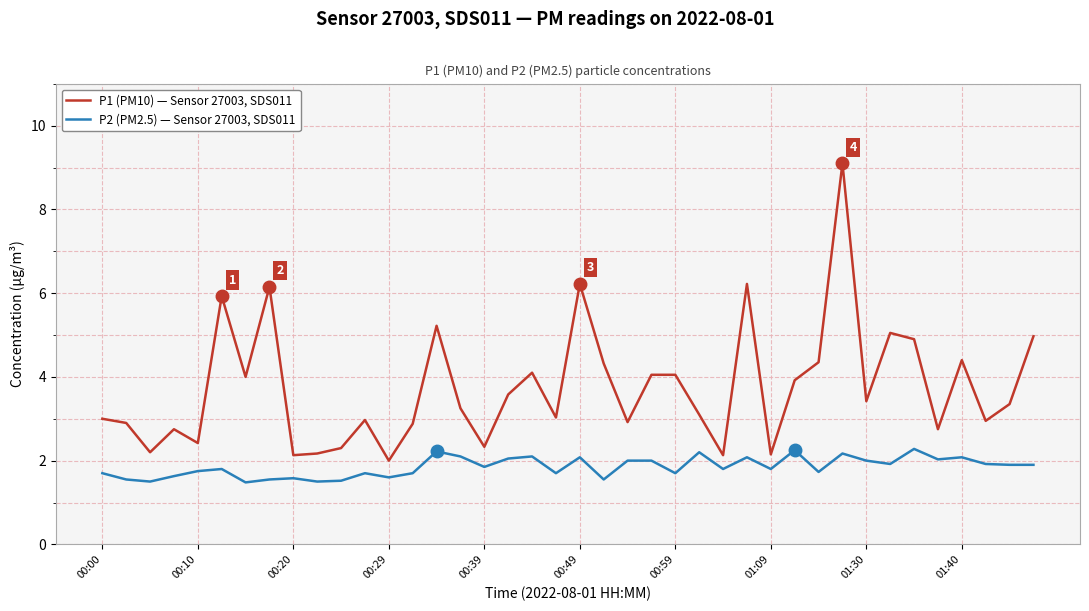

What is the difference between the maximum and minimum values in the P1 (PM10) — Sensor 27003, SDS011 series?

7.1